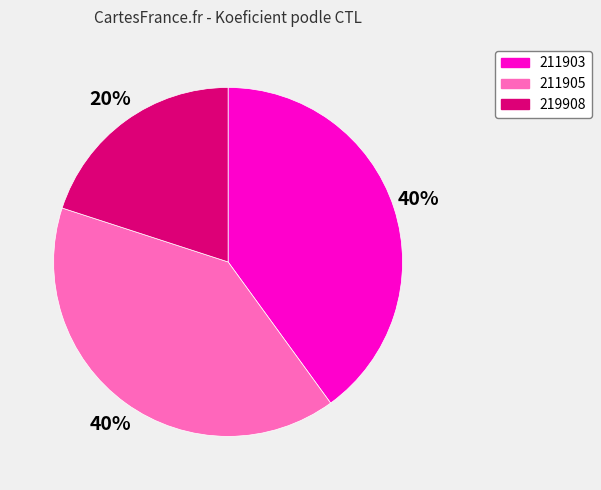

What percentage is the 211903 slice, to the nearest percent?

40%